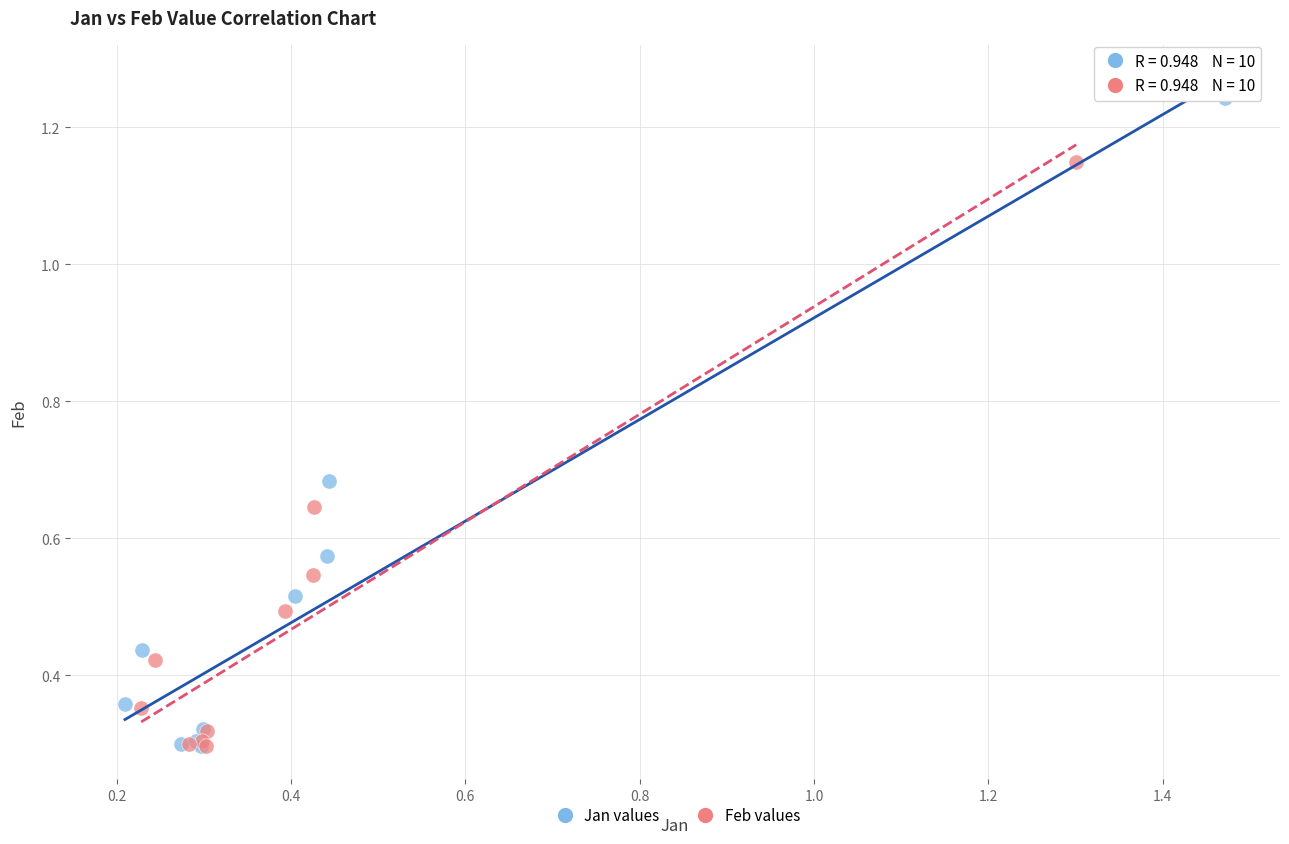

Which series contains the highest Y value?

Jan values